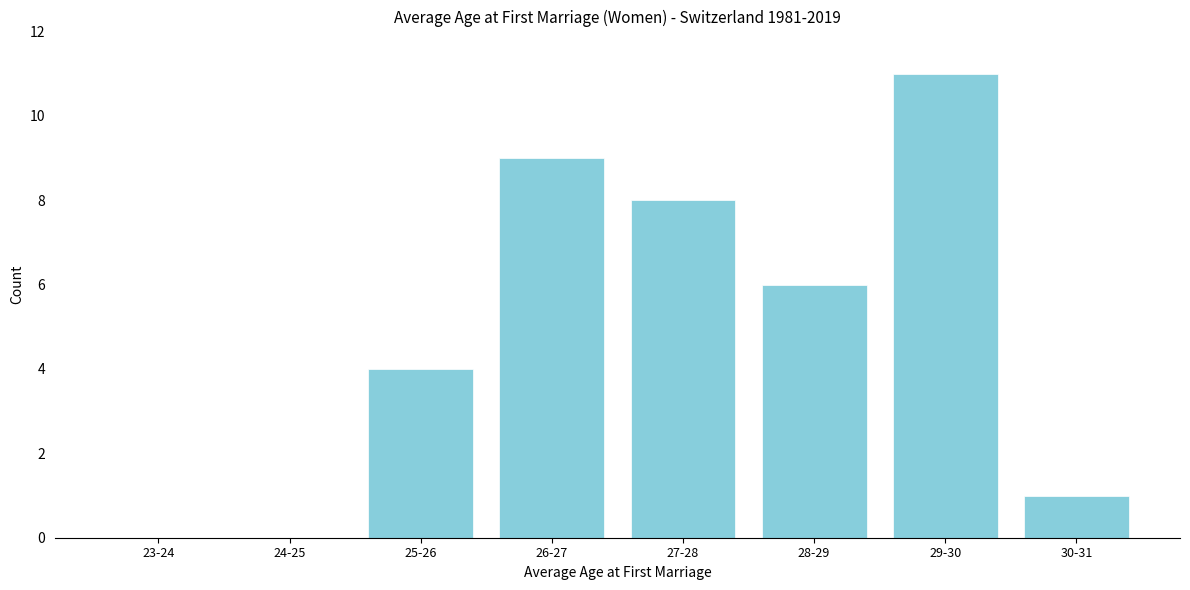

Reading left to right, transcribe all the data shown in this chart.

23-24=0	24-25=0	25-26=4	26-27=9	27-28=8	28-29=6	29-30=11	30-31=1